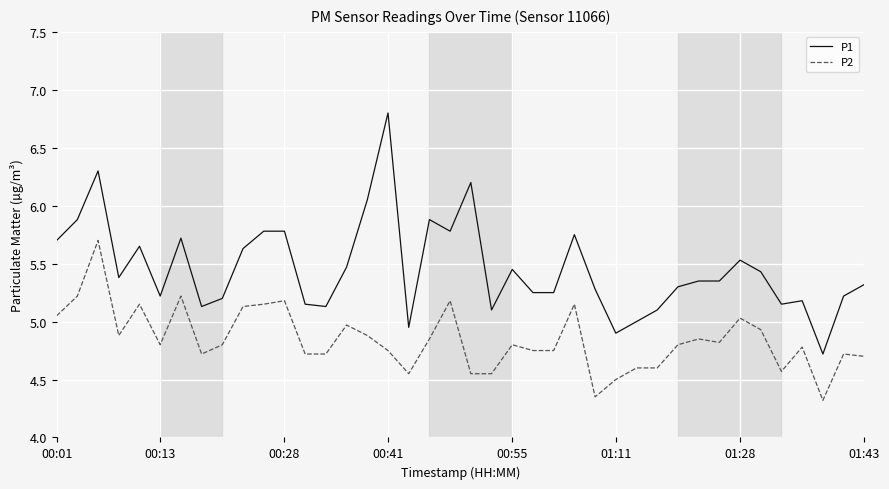

What is the difference between the maximum and second lowest values in the P1 series?

1.9